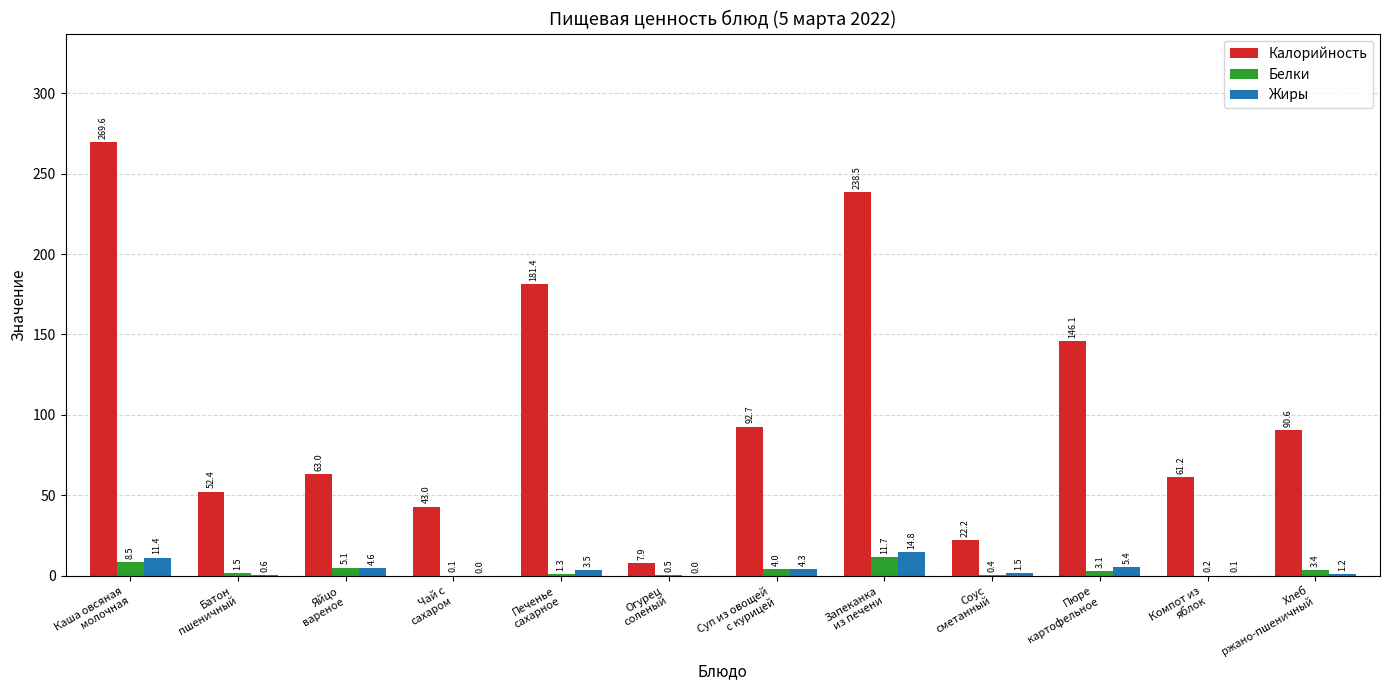

Which series has the widest spread of values?

Калорийность